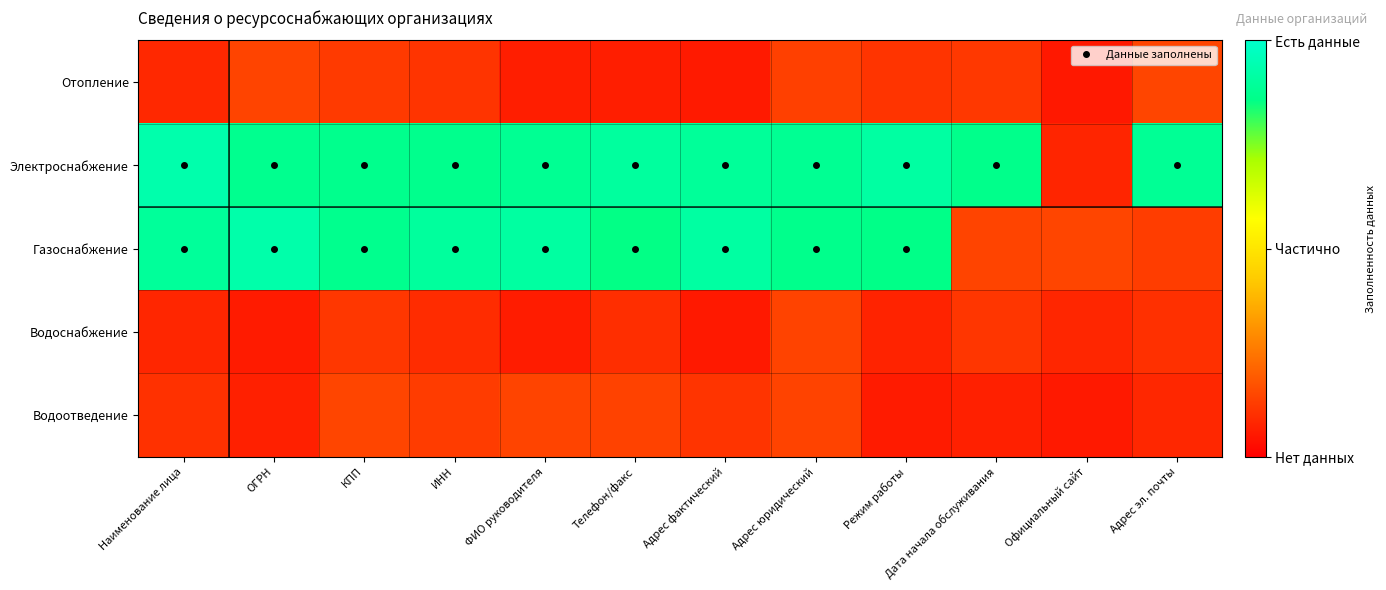

Count the number of data series in this chart.

5